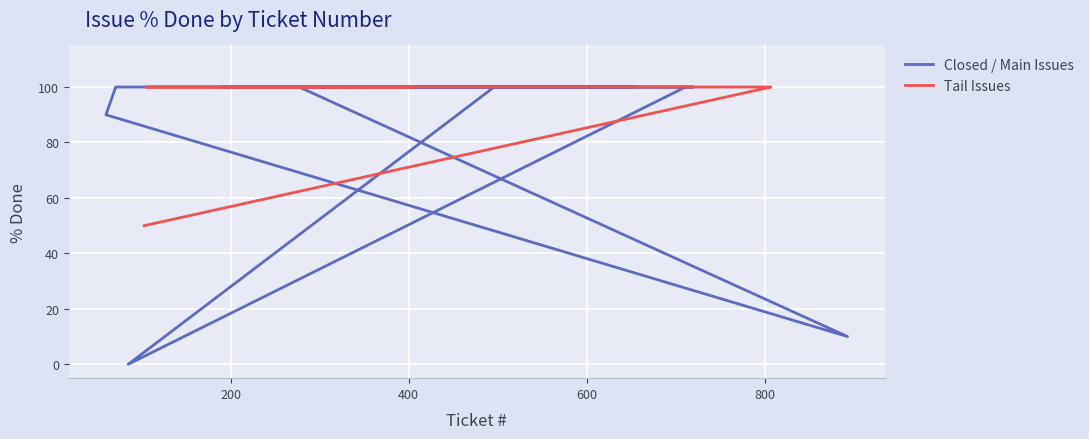

What is the value of the 3rd point from the left?

100